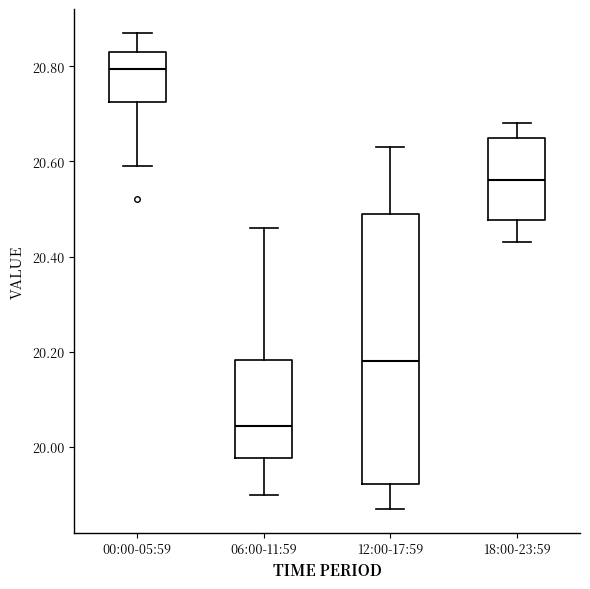

Which box's median line is the lowest?

06:00-11:59